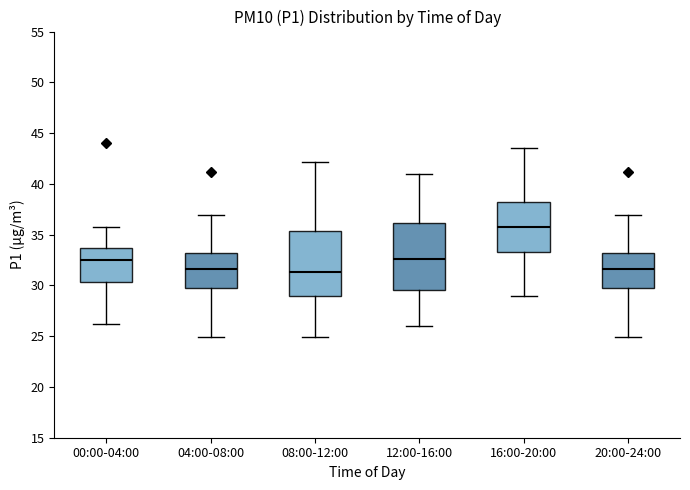

Reading left to right, read every box against the y-axis: the position of its median line, the range the box covers, and the ends of its whiskers. The values are not printed on the chart, so give them approximately, as read against the axis.

00:00-04:00: median 32.5, box 30.5 to 33.5, whiskers 26.0 to 36.0
04:00-08:00: median 31.5, box 30.0 to 33.0, whiskers 25.0 to 37.0
08:00-12:00: median 31.5, box 29.0 to 35.5, whiskers 25.0 to 42.0
12:00-16:00: median 32.5, box 29.5 to 36.0, whiskers 26.0 to 41.0
16:00-20:00: median 36.0, box 33.5 to 38.5, whiskers 29.0 to 43.5
20:00-24:00: median 31.5, box 30.0 to 33.0, whiskers 25.0 to 37.0